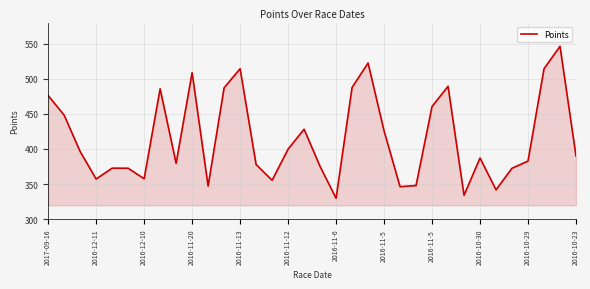

What is the greatest value displayed?

546.2